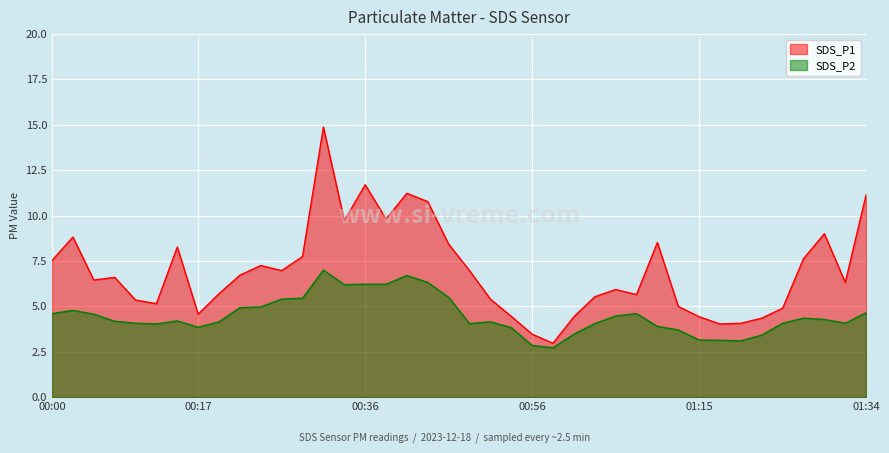

At how many categories does at least one series exceed 6?

22